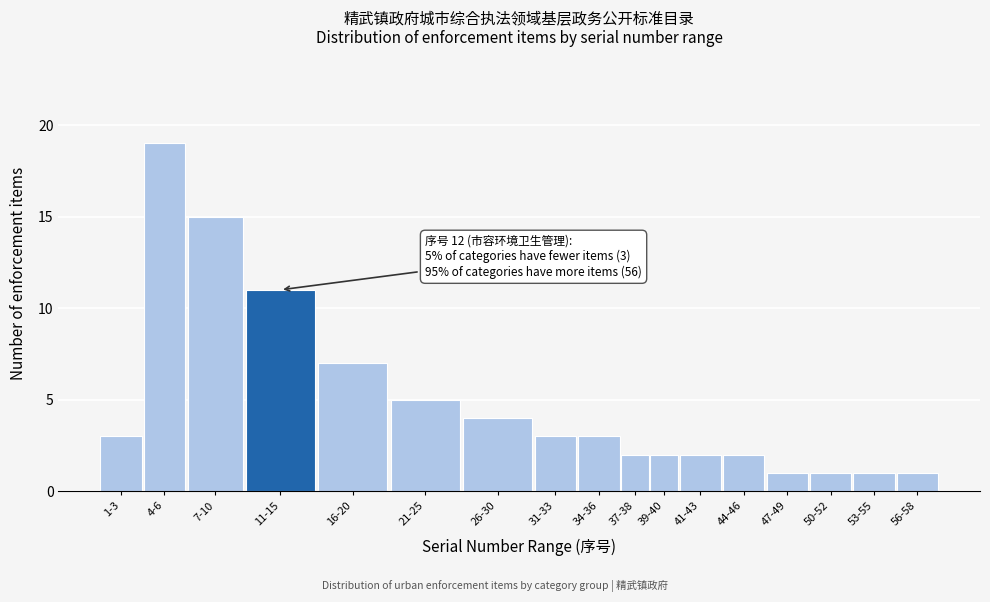

Reading left to right, transcribe all the data shown in this chart.

3	19	15	11	7	5	4	3	3	2	2	2	2	1	1	1	1